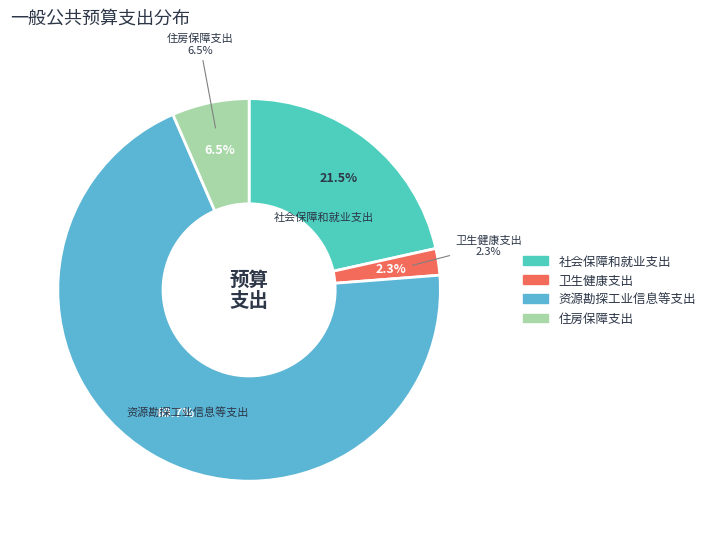

What percentage is the 住房保障支出 slice, to the nearest percent?

7%